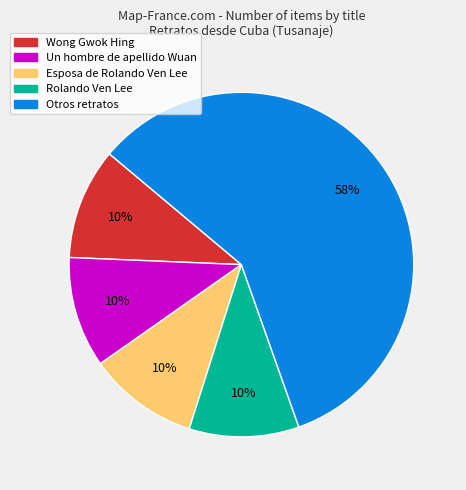

To the nearest percent, what is the average slice percentage?

20%